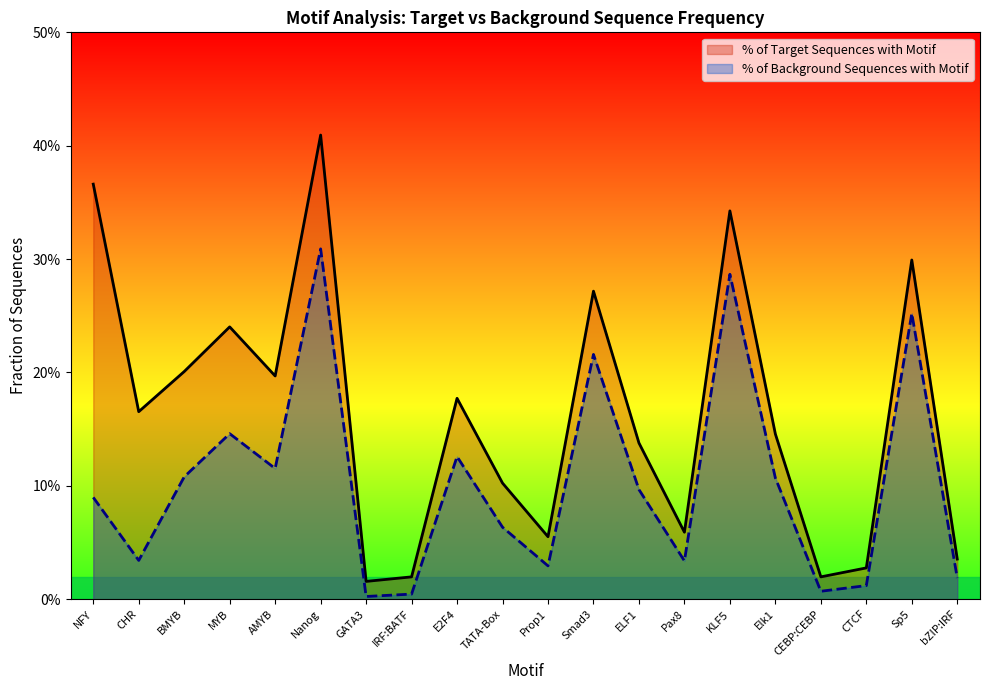

Which series changed the most between KLF5 and Elk1?

% of Target Sequences with Motif